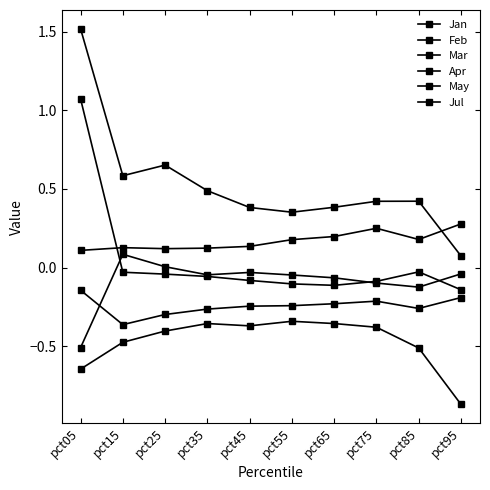

Which category has the highest value across all series?

pct05